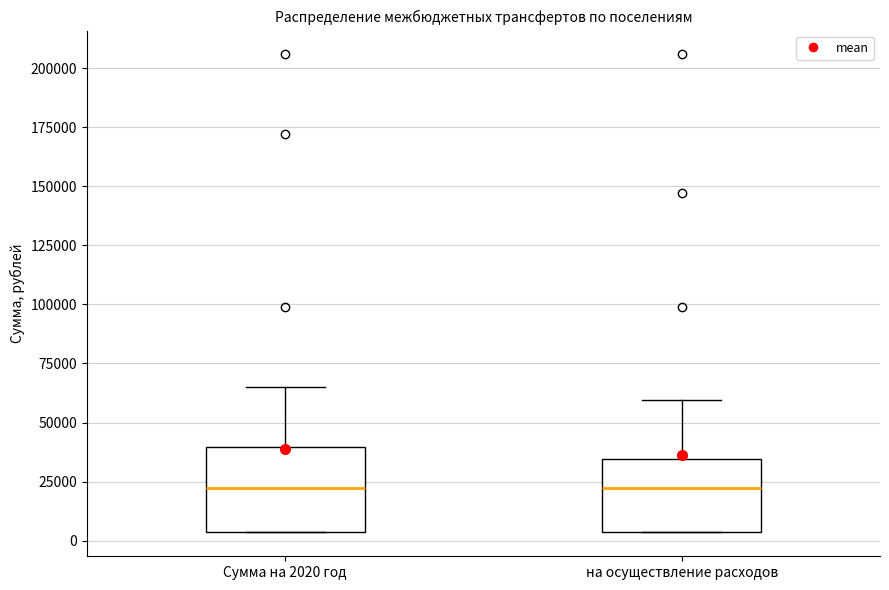

Reading left to right, transcribe this box plot: for each box, give where its median line is, the range the box spans, and where its two whiskers end, as read against the y-axis. The values are not printed on the chart, so give them approximately, as read against the axis.

Сумма на 2020 год: median 20000, box 5000 to 40000, whiskers 5000 to 65000
на осуществление расходов: median 20000, box 5000 to 35000, whiskers 5000 to 60000